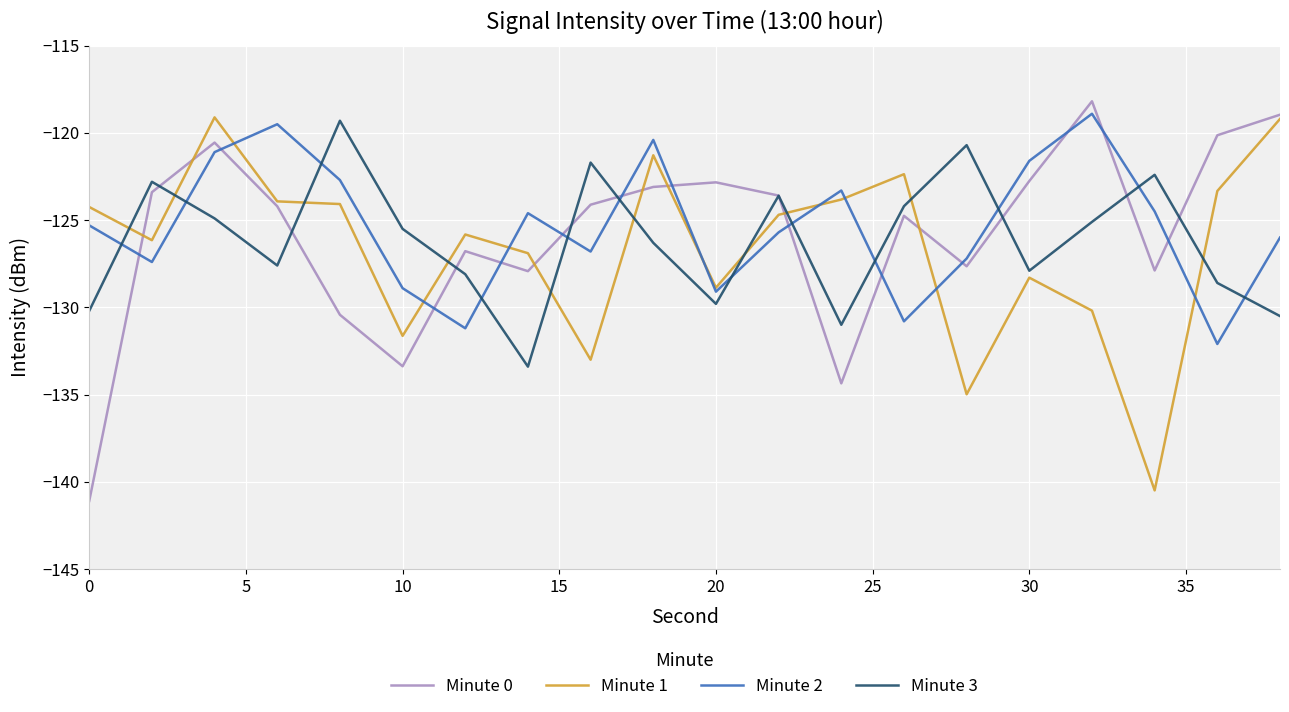

In Minute 0, how many points are lower than both neighbors (excluding endpoints)?

5